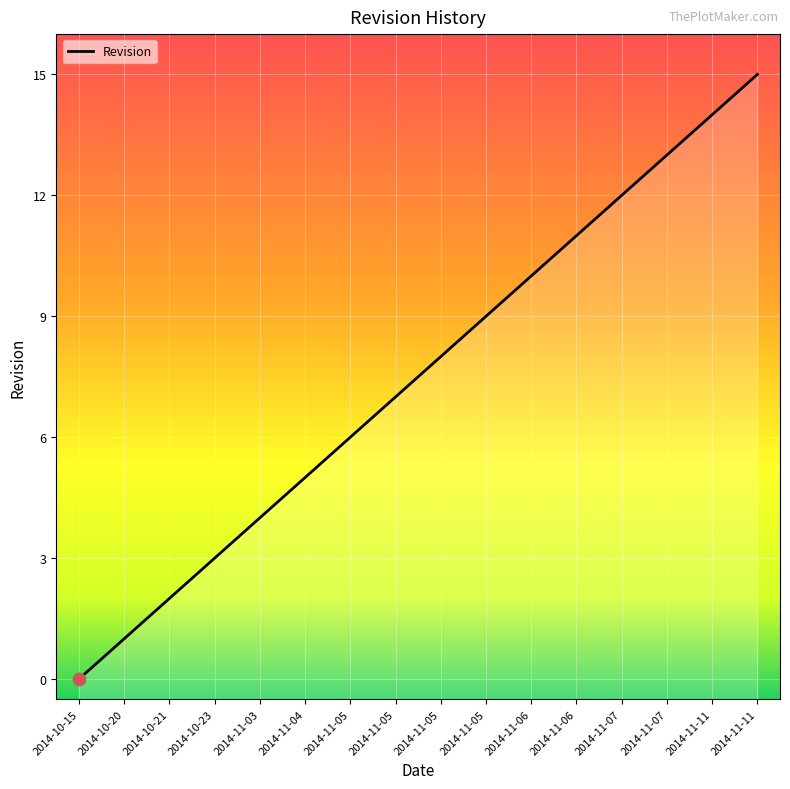

What is the change in value from 2014-10-23 to 2014-11-05?

+3